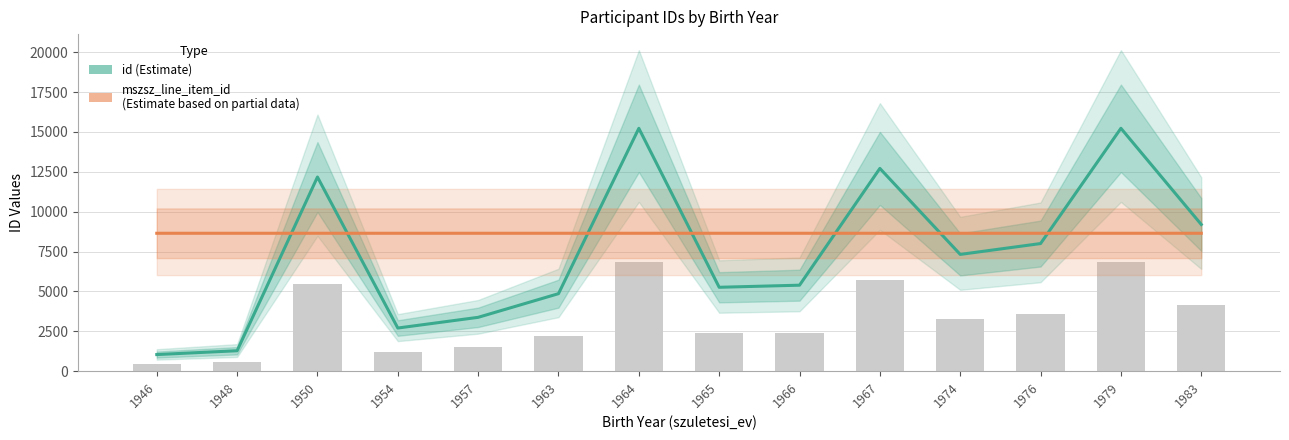

Where is mszsz_line_item_id (Estimate based on partial data) nearest to the value 8648?

1946